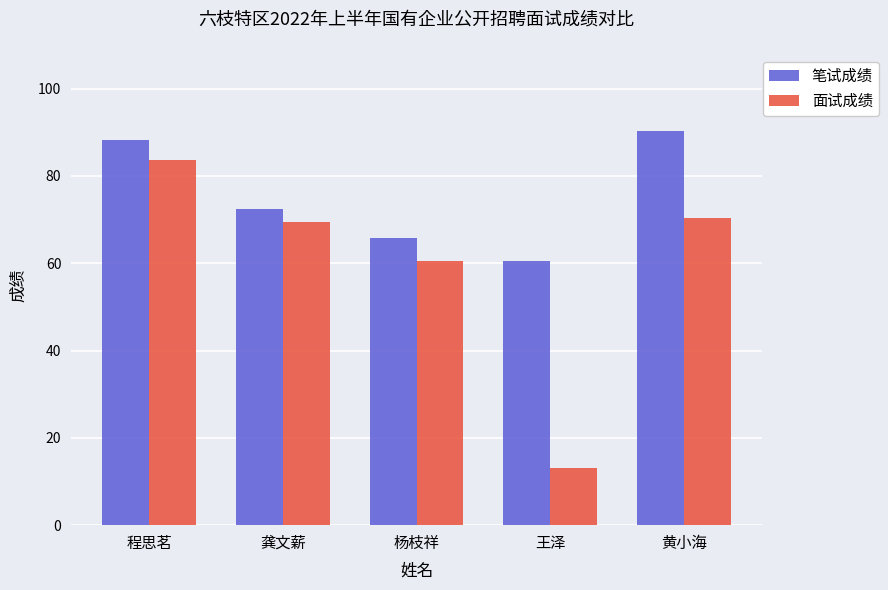

What is the total value across all series at 黄小海?

160.7